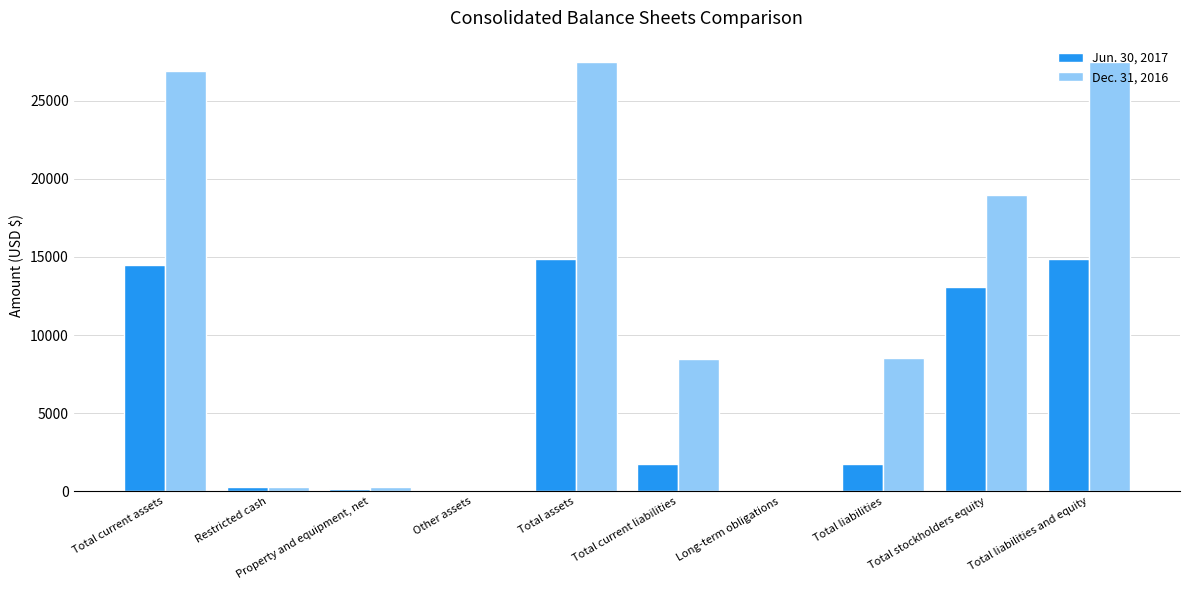

Which series has the largest total across all categories?

Dec. 31, 2016